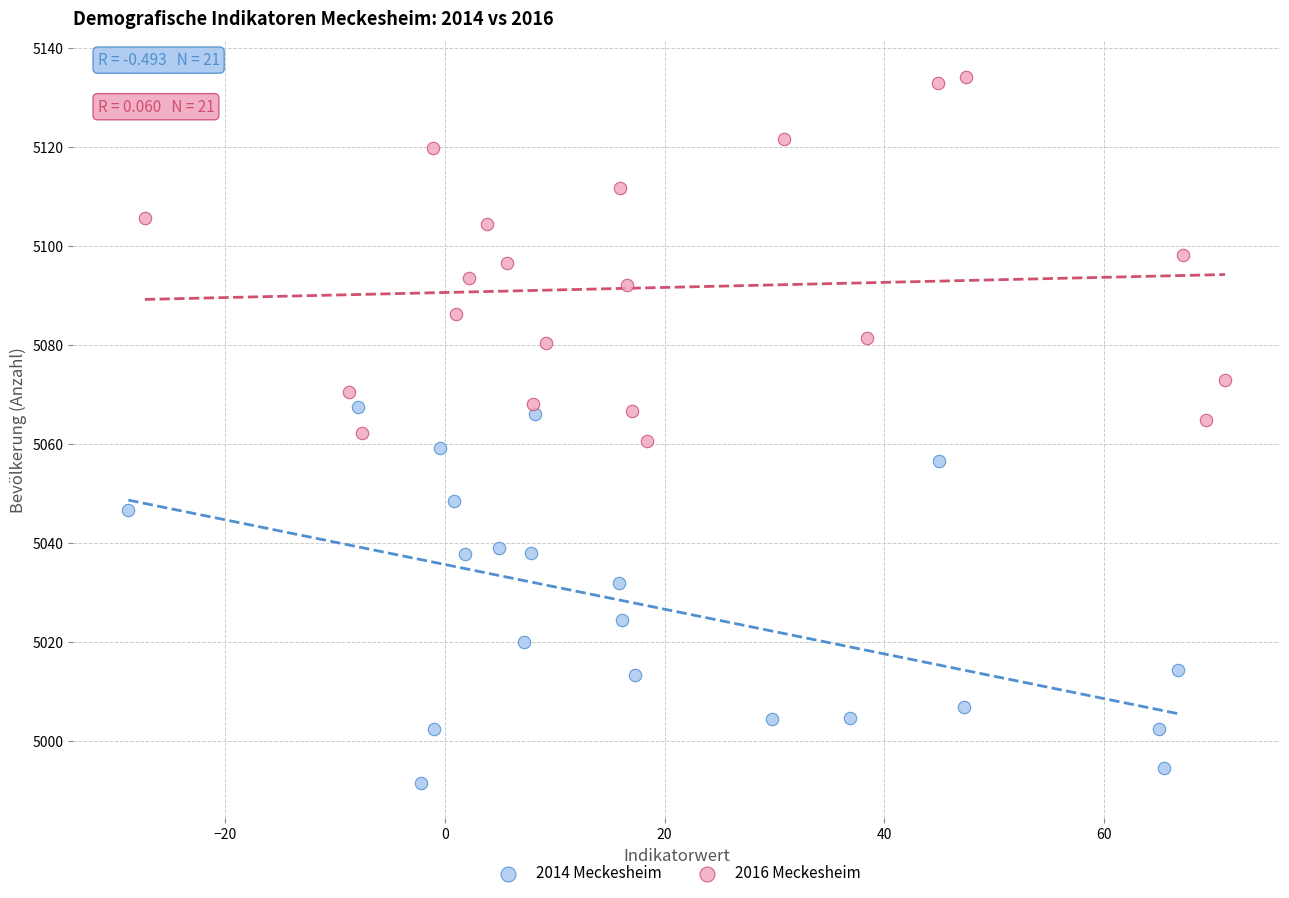

Which series has the widest spread of Y values?

2014 Meckesheim